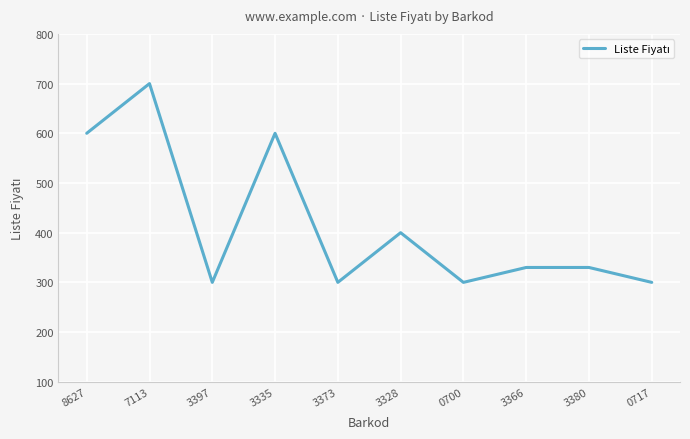

What is the average value?

416